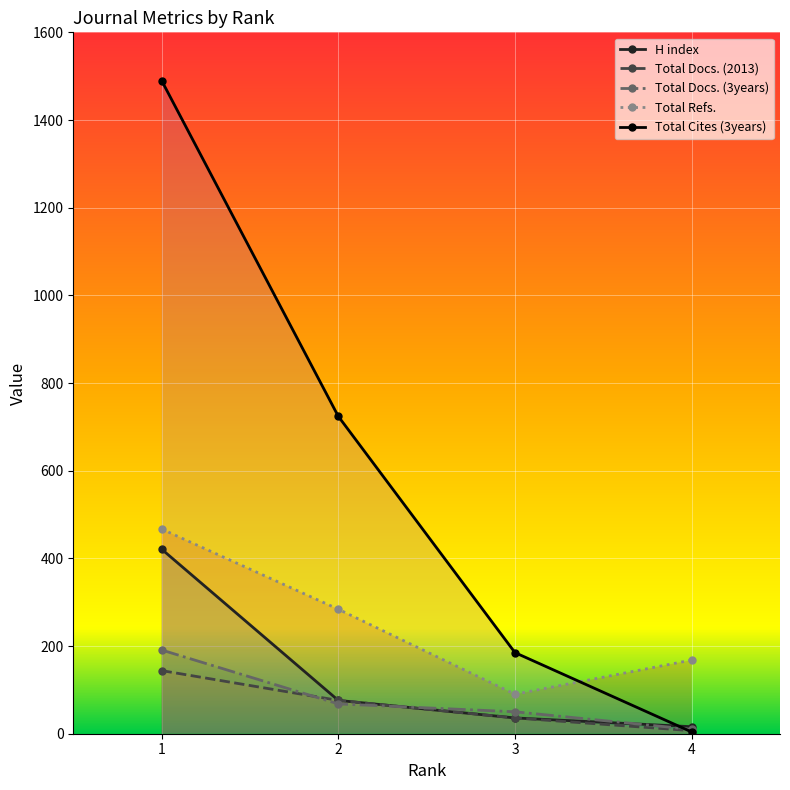

At how many categories does at least one series exceed 294?

2